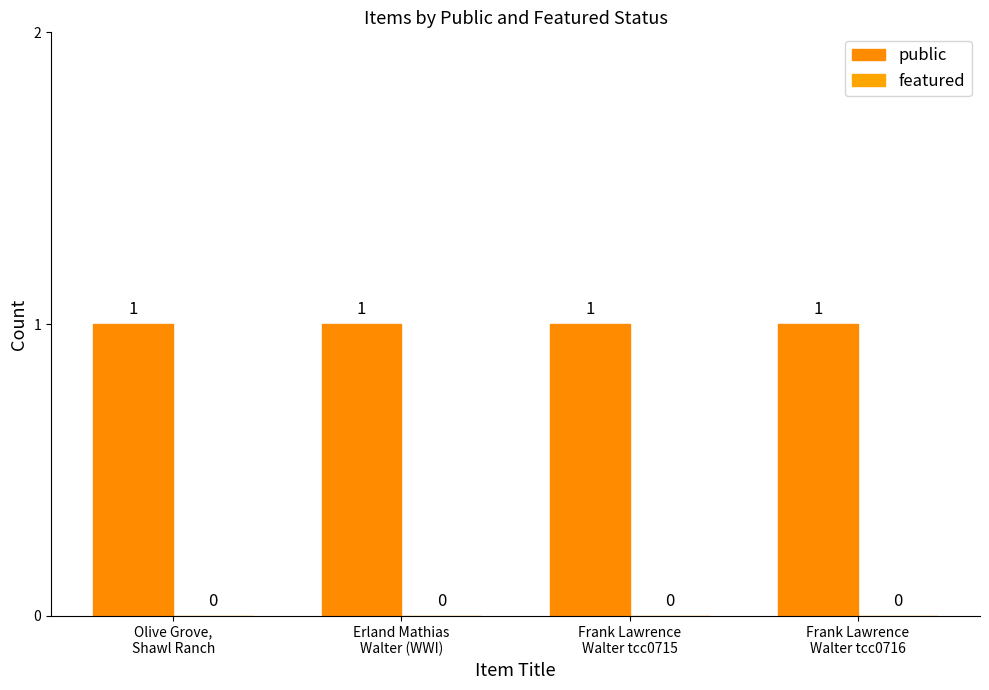

The value of public at Olive Grove,
Shawl Ranch is 1. True or false?

True